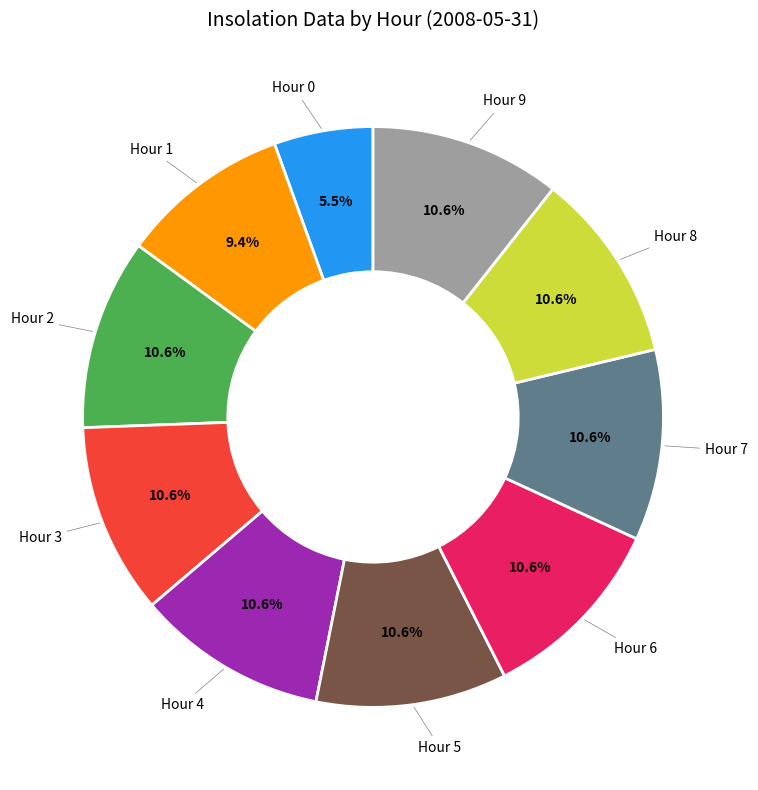

To the nearest percent, what is the average slice percentage?

10%